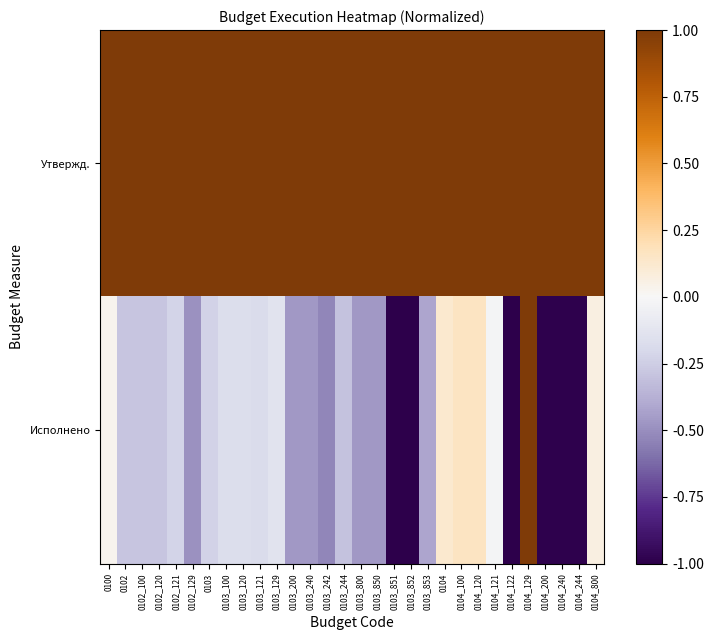

Which series has the largest total across all categories?

Утвержд.